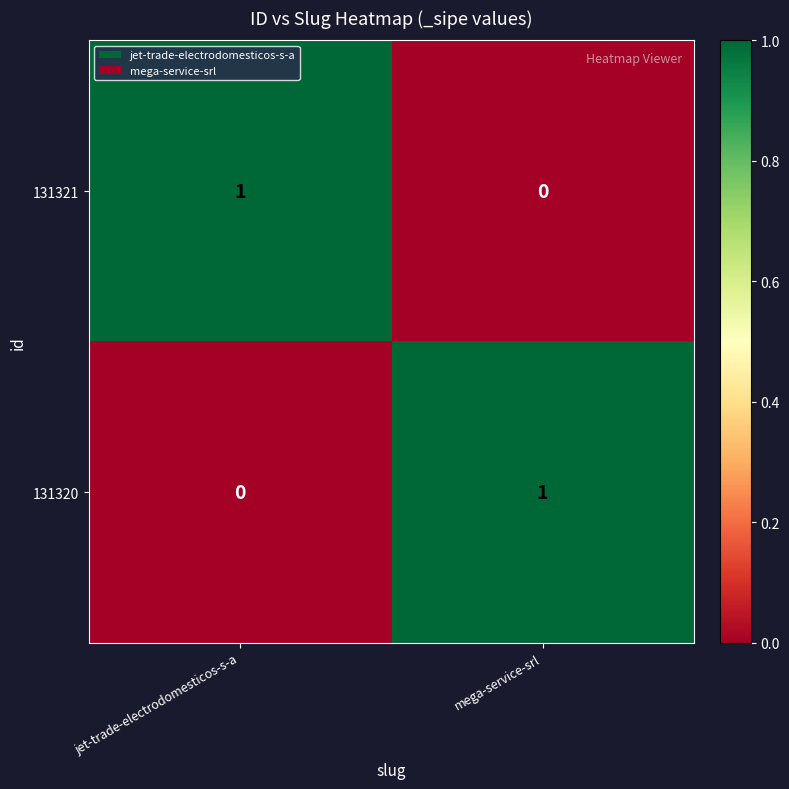

At which label does 131320 reach its peak?

mega-service-srl